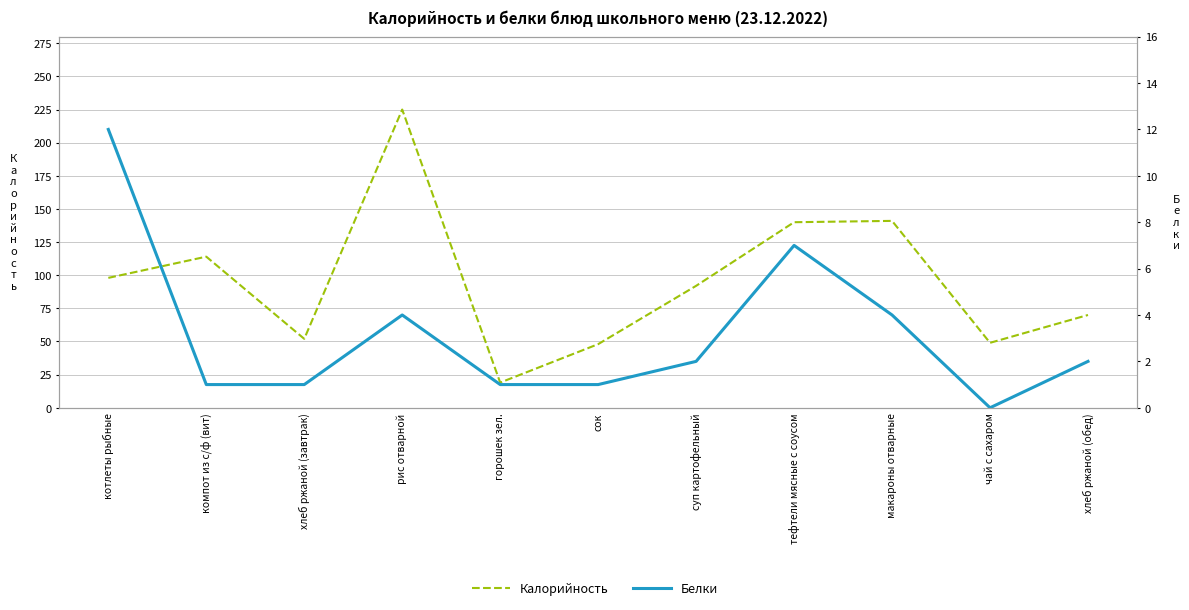

How many data points in Калорийность are less than 92?

5